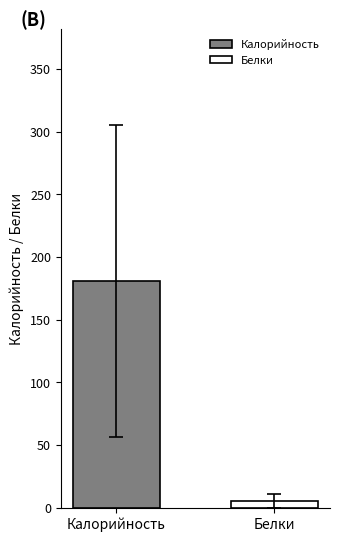

Which series has the largest range (max minus min)?

Калорийность